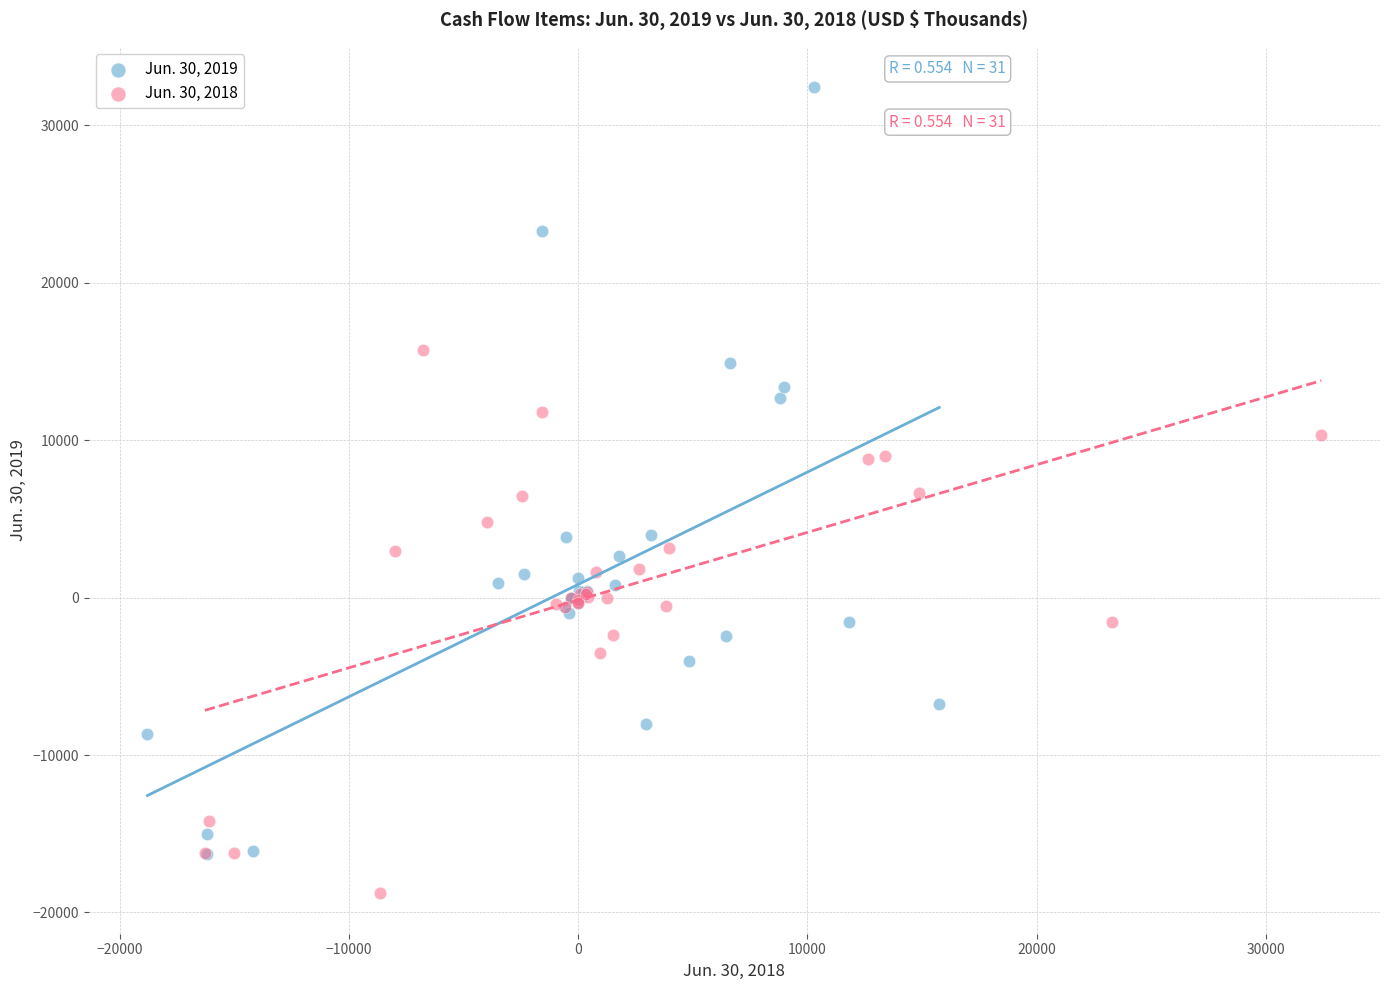

What are all the series names shown in the legend?

Jun. 30, 2019, Jun. 30, 2018